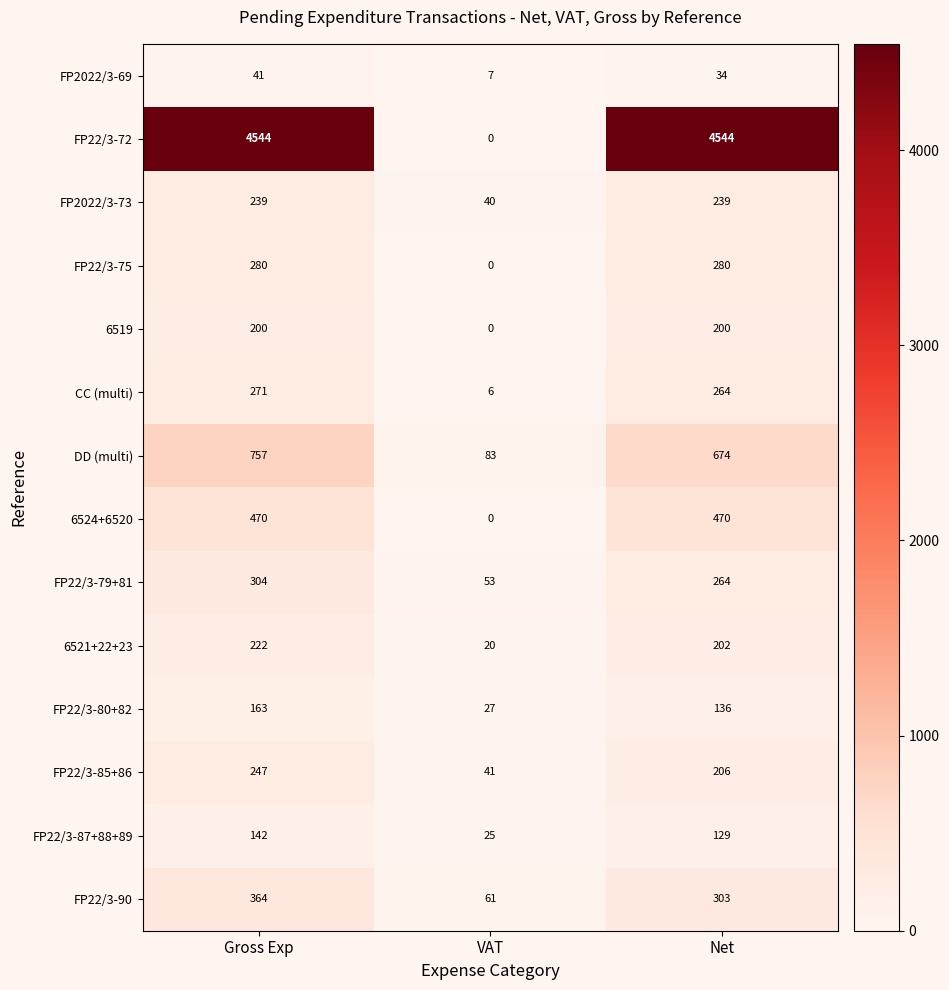

Count the FP2022/3-69 values in the range 7 to 41.

3